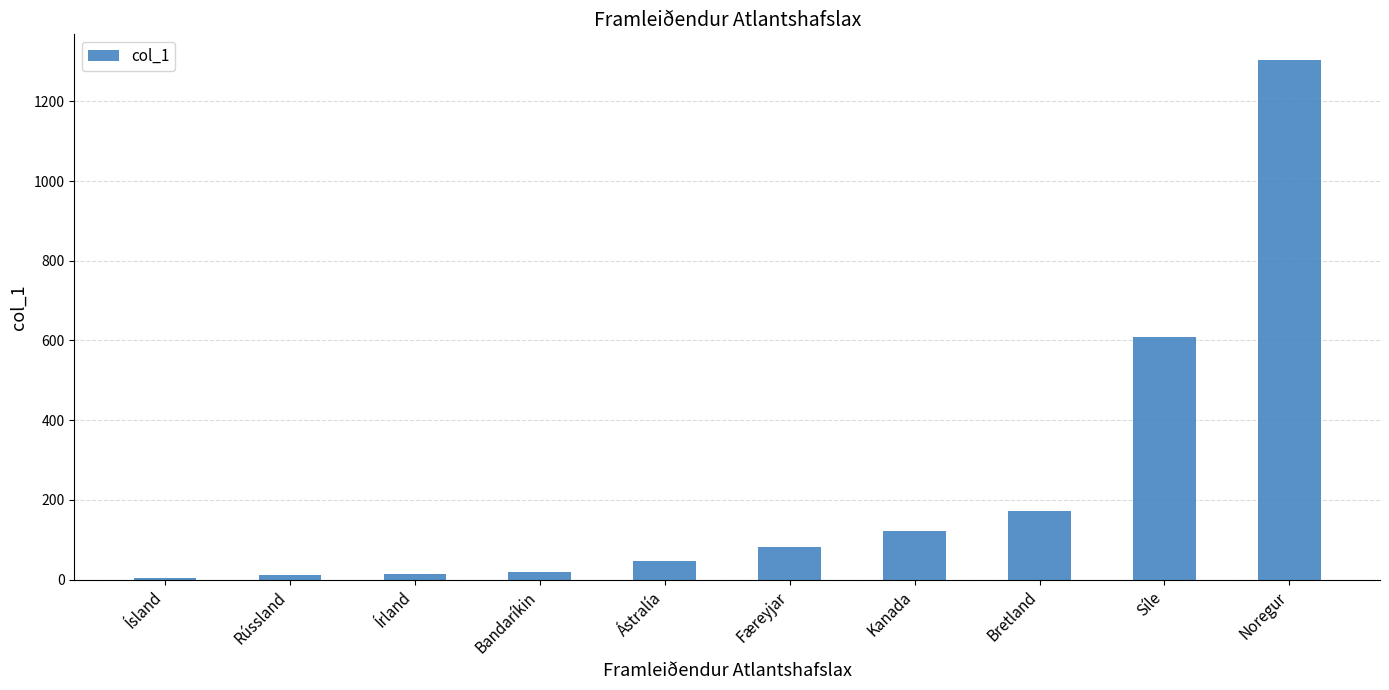

At which label is the value closest to 653?

Síle